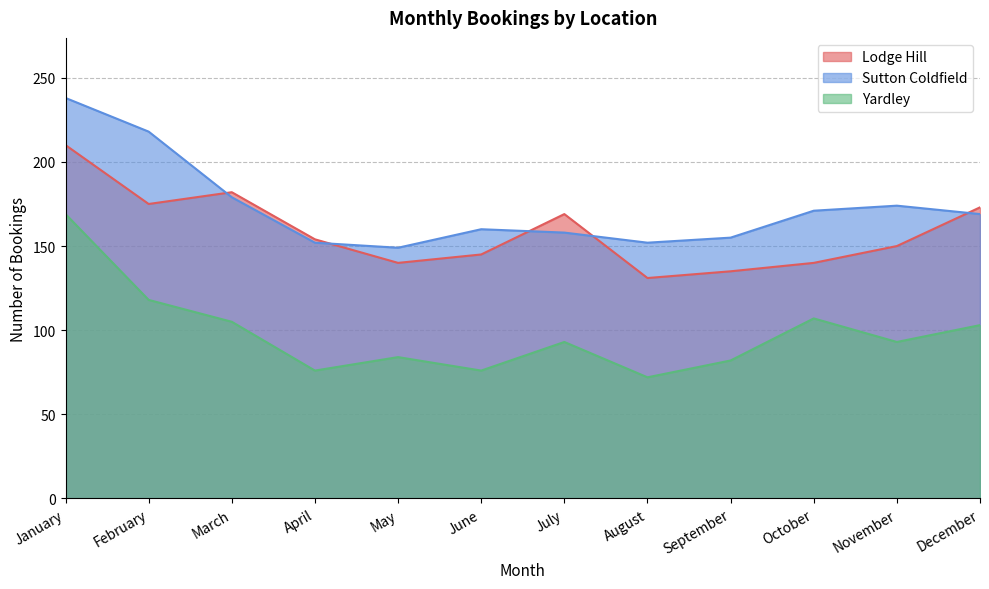

True or false: Sutton Coldfield has a value of 230 at August.

False